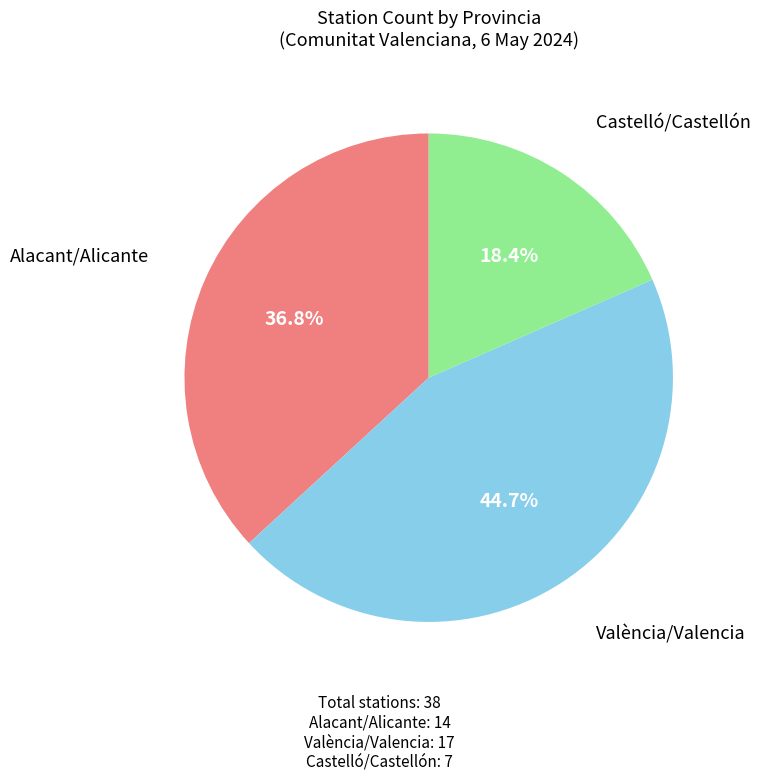

How many segments does this pie chart have?

3